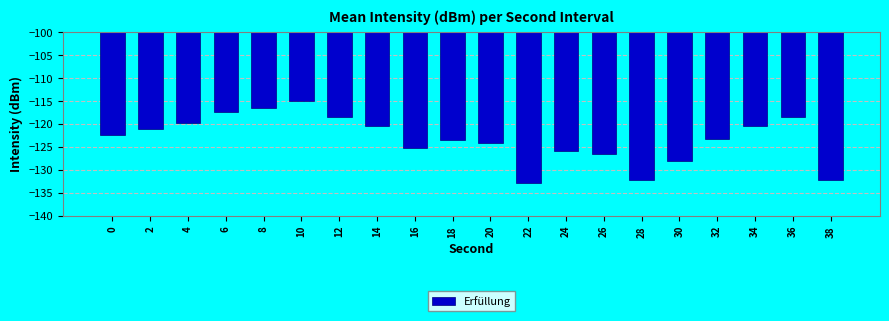

Which category has the lowest value across all series?

22